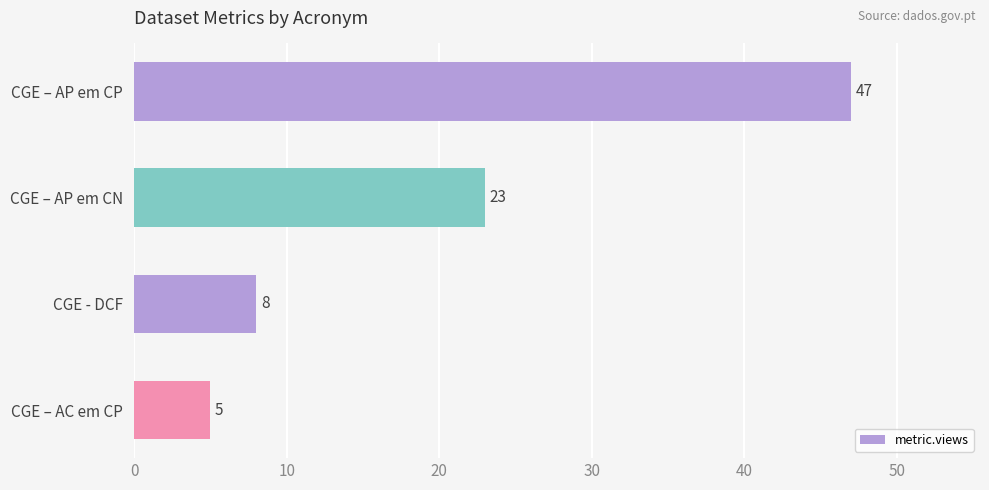

What is the greatest value displayed?

47